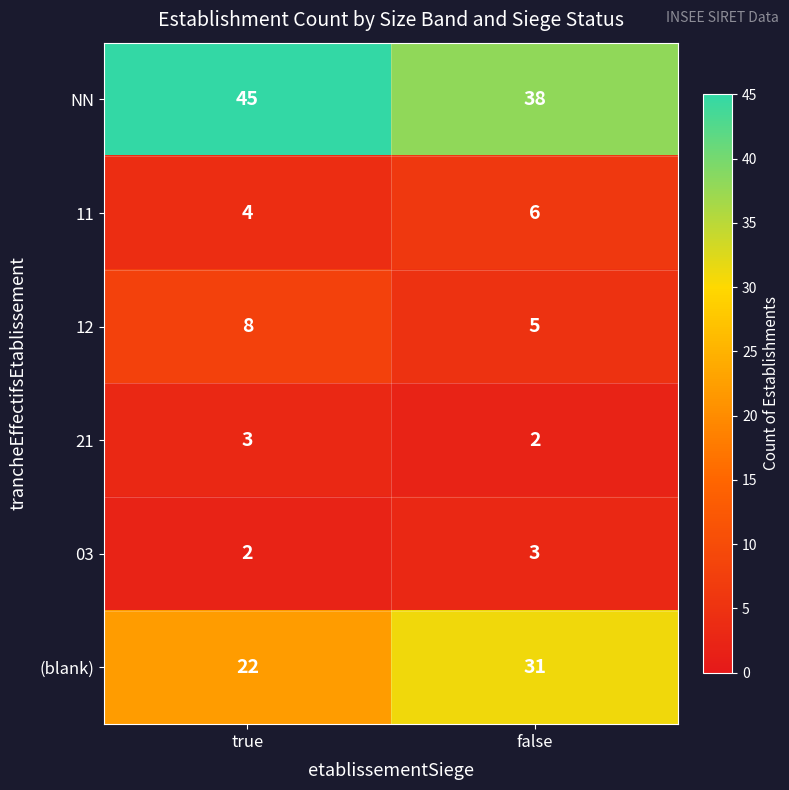

Which series has the widest spread of values?

(blank)